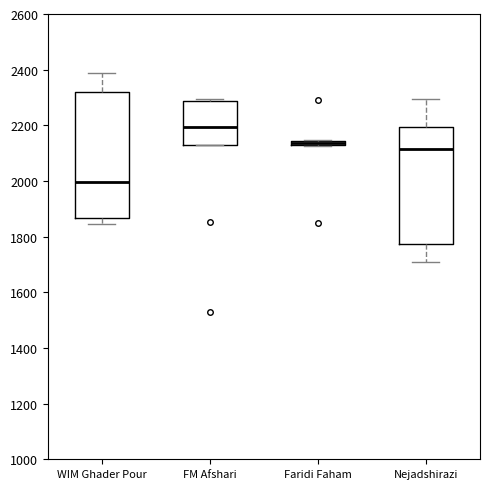

Which box has the highest median line?

FM Afshari